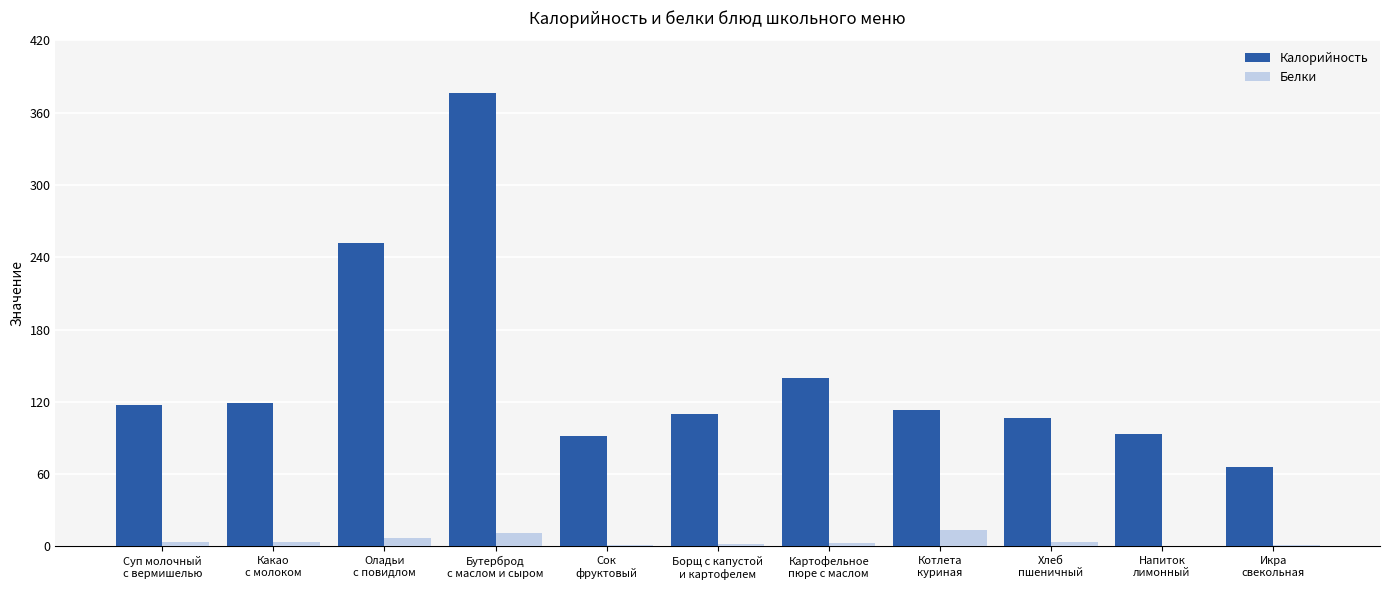

What is the average value of the Белки series?

5